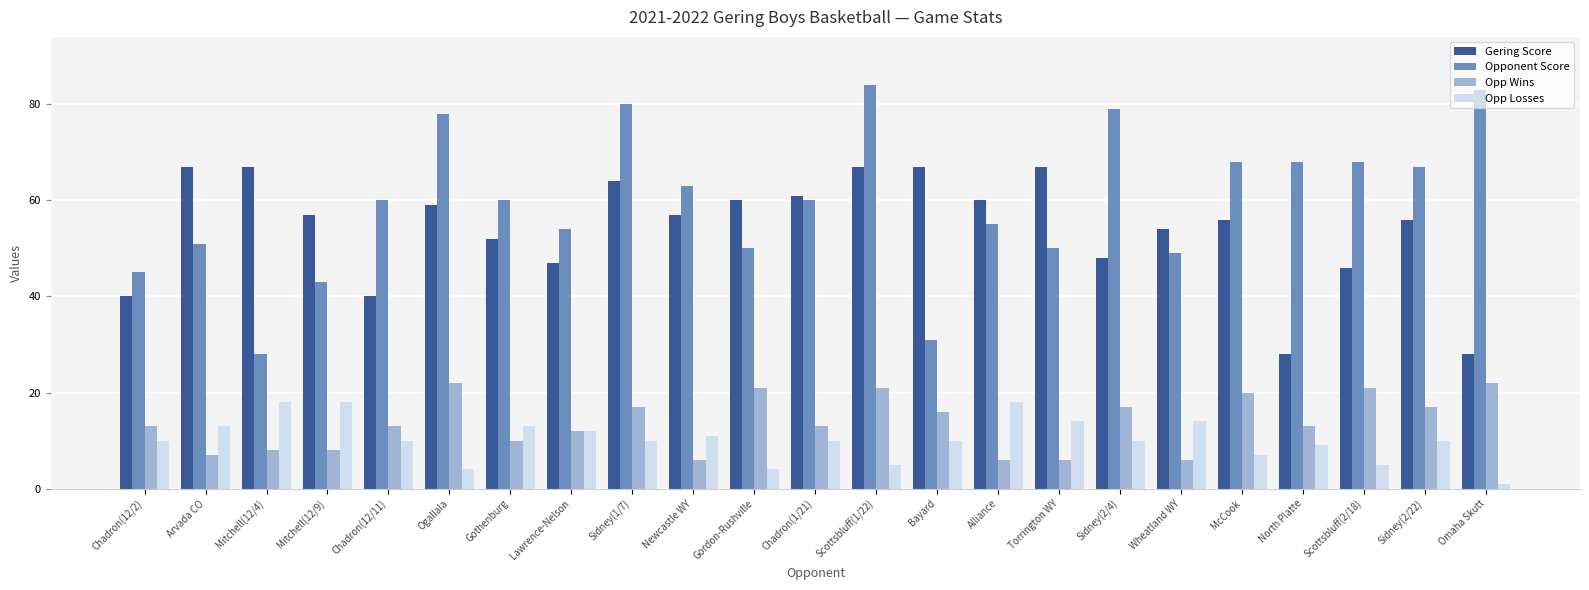

Reading left to right, extract all data points from this chart.

Gering Score: Chadron(12/2)=40	Arvada CO=67	Mitchell(12/4)=67	Mitchell(12/9)=57	Chadron(12/11)=40	Ogallala=59	Gothenburg=52	Lawrence-Nelson=47	Sidney(1/7)=64	Newcastle WY=57	Gordon-Rushville=60	Chadron(1/21)=61	Scottsbluff(1/22)=67	Bayard=67	Alliance=60	Torrington WY=67	Sidney(2/4)=48	Wheatland WY=54	McCook=56	North Platte=28	Scottsbluff(2/18)=46	Sidney(2/22)=56	Omaha Skutt=28
Opponent Score: Chadron(12/2)=45	Arvada CO=51	Mitchell(12/4)=28	Mitchell(12/9)=43	Chadron(12/11)=60	Ogallala=78	Gothenburg=60	Lawrence-Nelson=54	Sidney(1/7)=80	Newcastle WY=63	Gordon-Rushville=50	Chadron(1/21)=60	Scottsbluff(1/22)=84	Bayard=31	Alliance=55	Torrington WY=50	Sidney(2/4)=79	Wheatland WY=49	McCook=68	North Platte=68	Scottsbluff(2/18)=68	Sidney(2/22)=67	Omaha Skutt=83
Opp Wins: Chadron(12/2)=13	Arvada CO=7	Mitchell(12/4)=8	Mitchell(12/9)=8	Chadron(12/11)=13	Ogallala=22	Gothenburg=10	Lawrence-Nelson=12	Sidney(1/7)=17	Newcastle WY=6	Gordon-Rushville=21	Chadron(1/21)=13	Scottsbluff(1/22)=21	Bayard=16	Alliance=6	Torrington WY=6	Sidney(2/4)=17	Wheatland WY=6	McCook=20	North Platte=13	Scottsbluff(2/18)=21	Sidney(2/22)=17	Omaha Skutt=22
Opp Losses: Chadron(12/2)=10	Arvada CO=13	Mitchell(12/4)=18	Mitchell(12/9)=18	Chadron(12/11)=10	Ogallala=4	Gothenburg=13	Lawrence-Nelson=12	Sidney(1/7)=10	Newcastle WY=11	Gordon-Rushville=4	Chadron(1/21)=10	Scottsbluff(1/22)=5	Bayard=10	Alliance=18	Torrington WY=14	Sidney(2/4)=10	Wheatland WY=14	McCook=7	North Platte=9	Scottsbluff(2/18)=5	Sidney(2/22)=10	Omaha Skutt=1